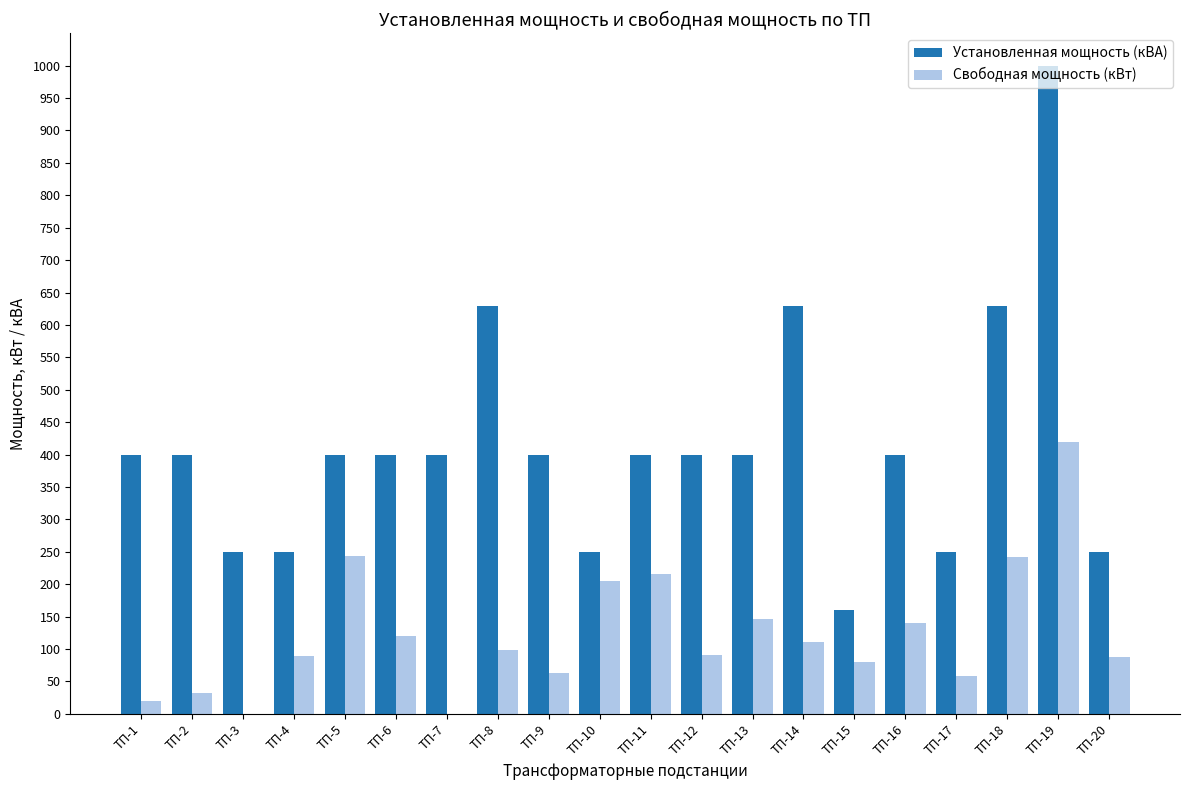

What is the sum of all Установленная мощность (кВА) values?

8300.0